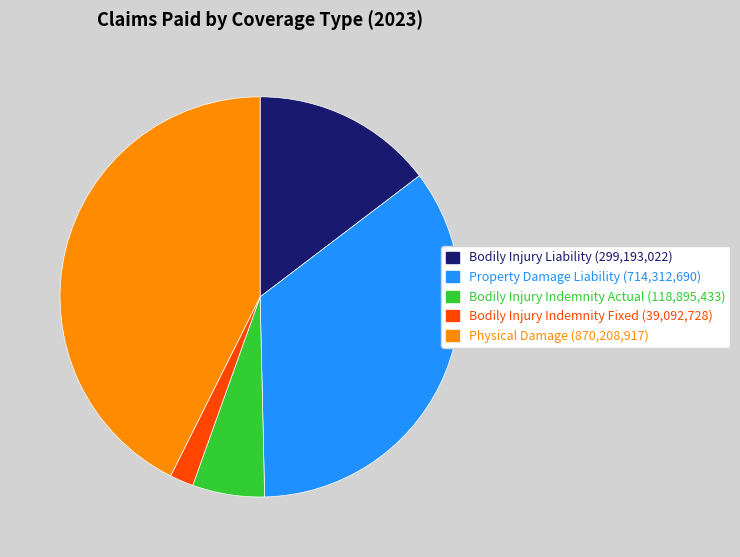

Which slice is the smallest?

Bodily Injury Indemnity Fixed